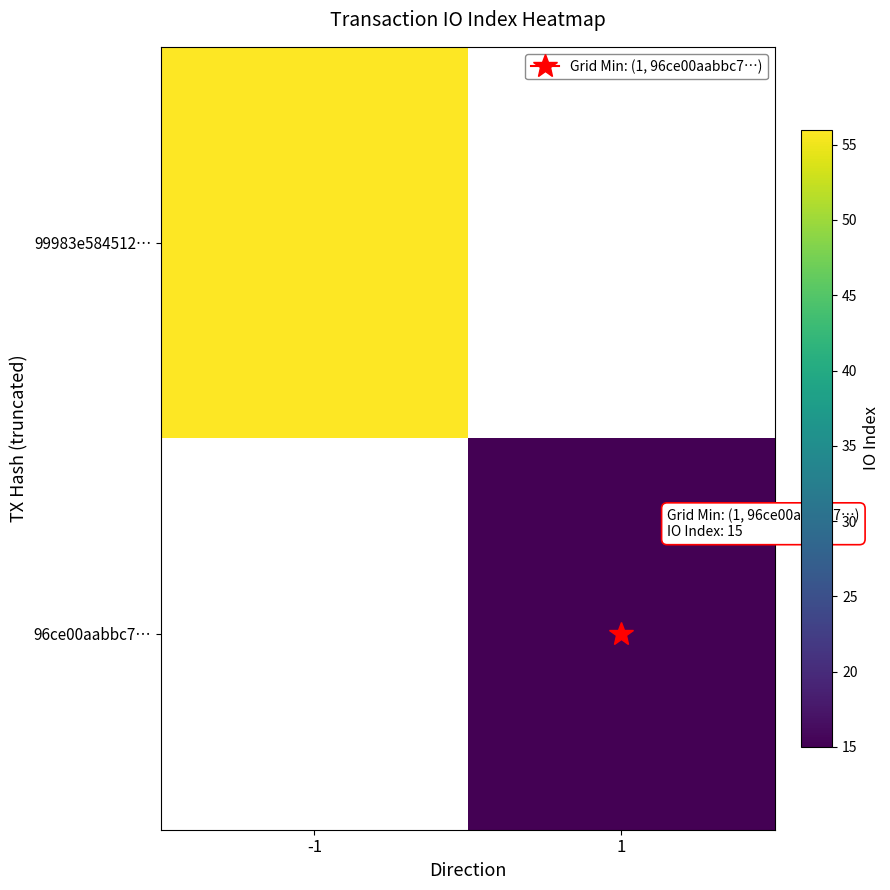

List the labels in order of 99983e584512… value, smallest first.

-1, 1